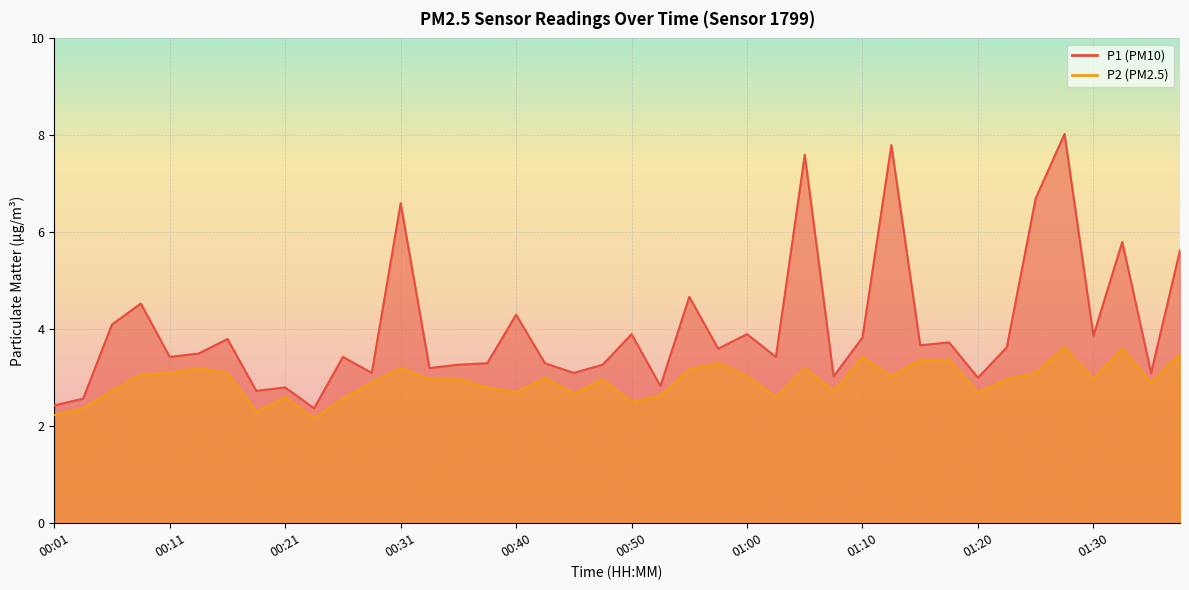

How many values in the P1 series exceed 3?

33